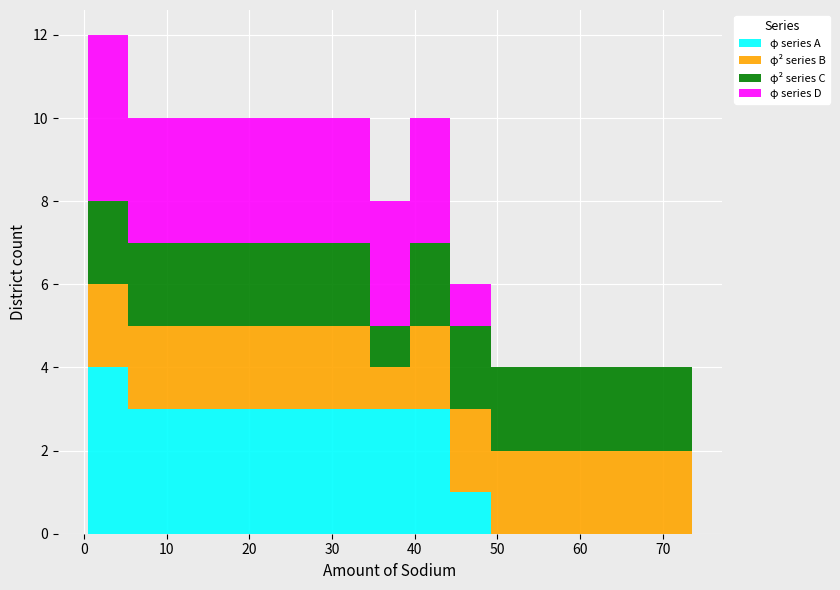

What is the total height of the stacked bar covering 54 to 59 on the x-axis? Neither the bar edges nor the heights are printed on the chart, so give them approximately, as read against the axes.

4